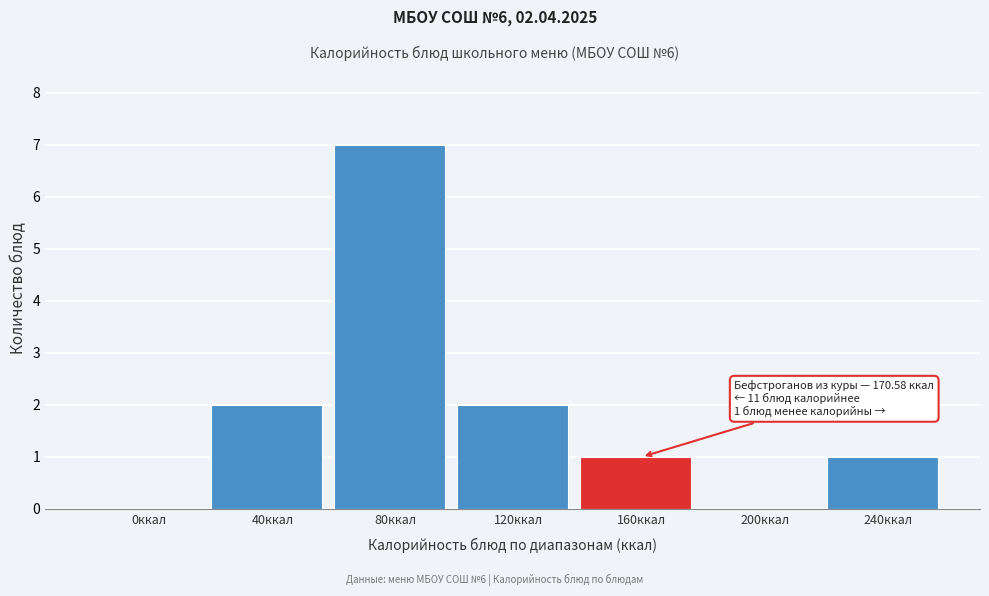

Reading right to left, extract all data points from this chart.

240ккал=1	200ккал=0	160ккал=1	120ккал=2	80ккал=7	40ккал=2	0ккал=0